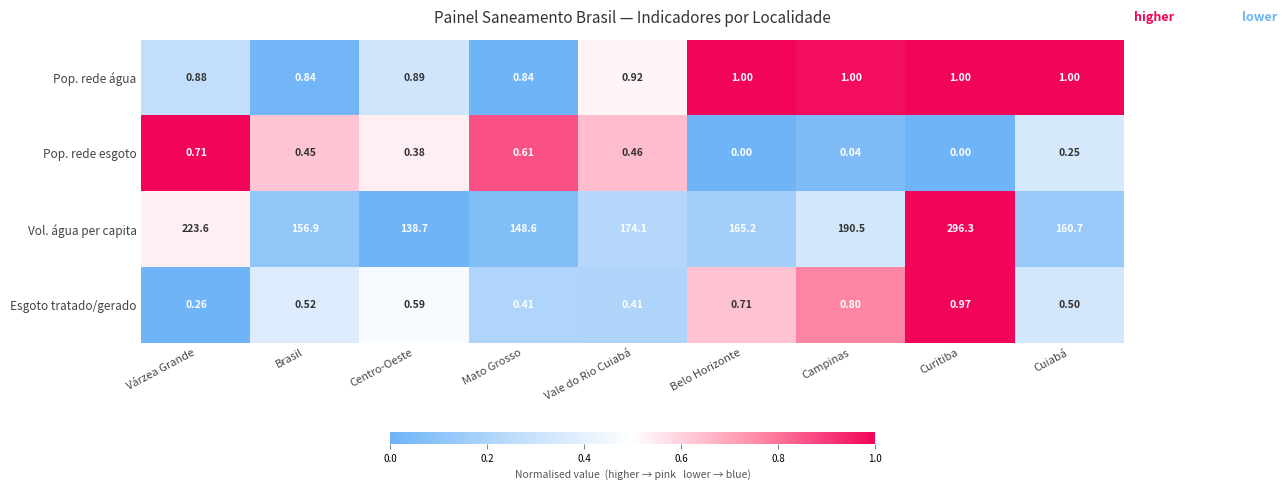

Which category has the highest value in the Esgoto tratado/gerado series?

Curitiba